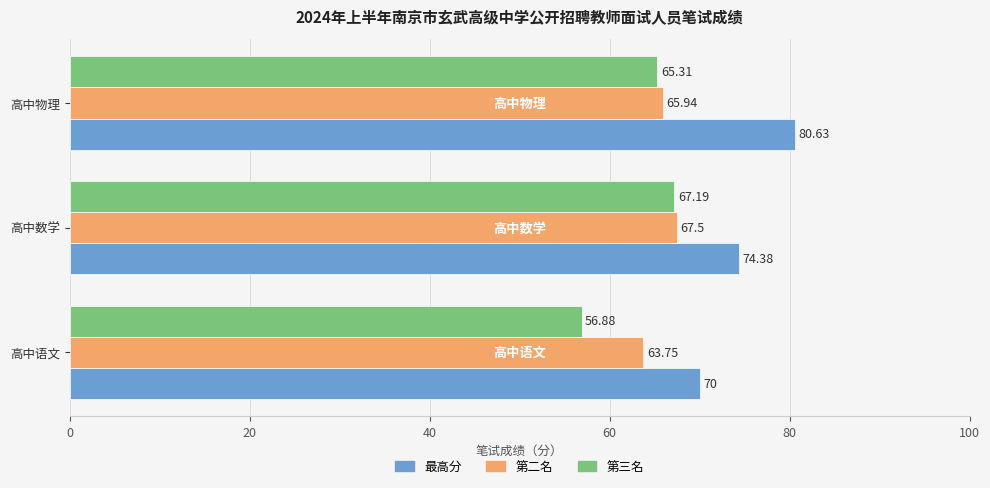

What is the smallest value displayed?

56.9